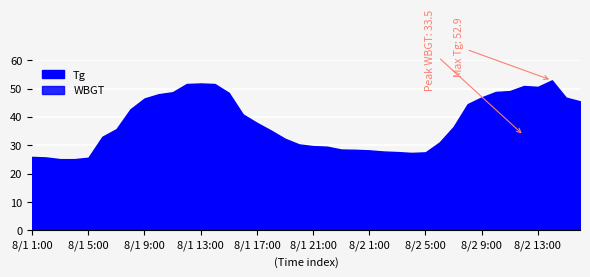

Which series has the widest spread of values?

Tg